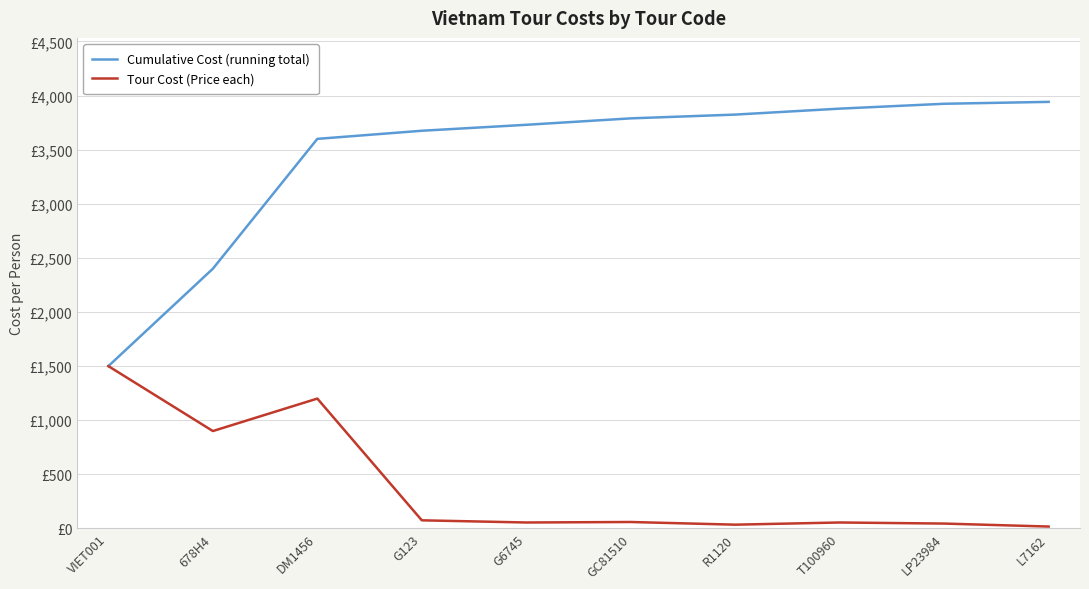

Which series has the largest range (max minus min)?

Cumulative Cost (running total)